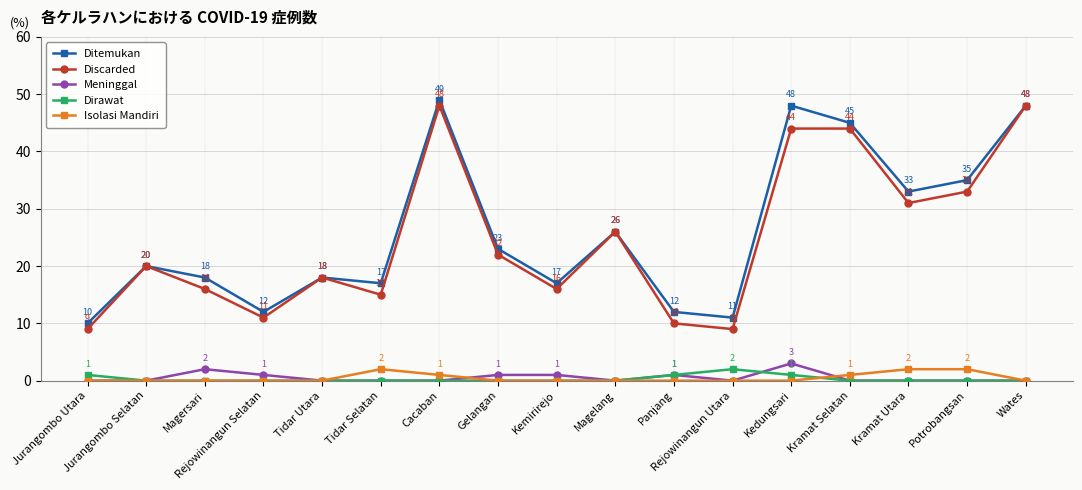

Which series changed the most between Tidar Selatan and Magelang?

Discarded